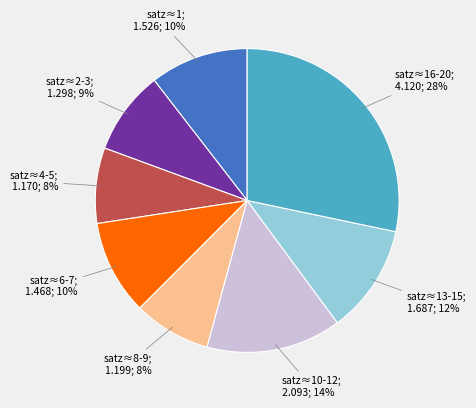

Count the number of slices in the pie.

8